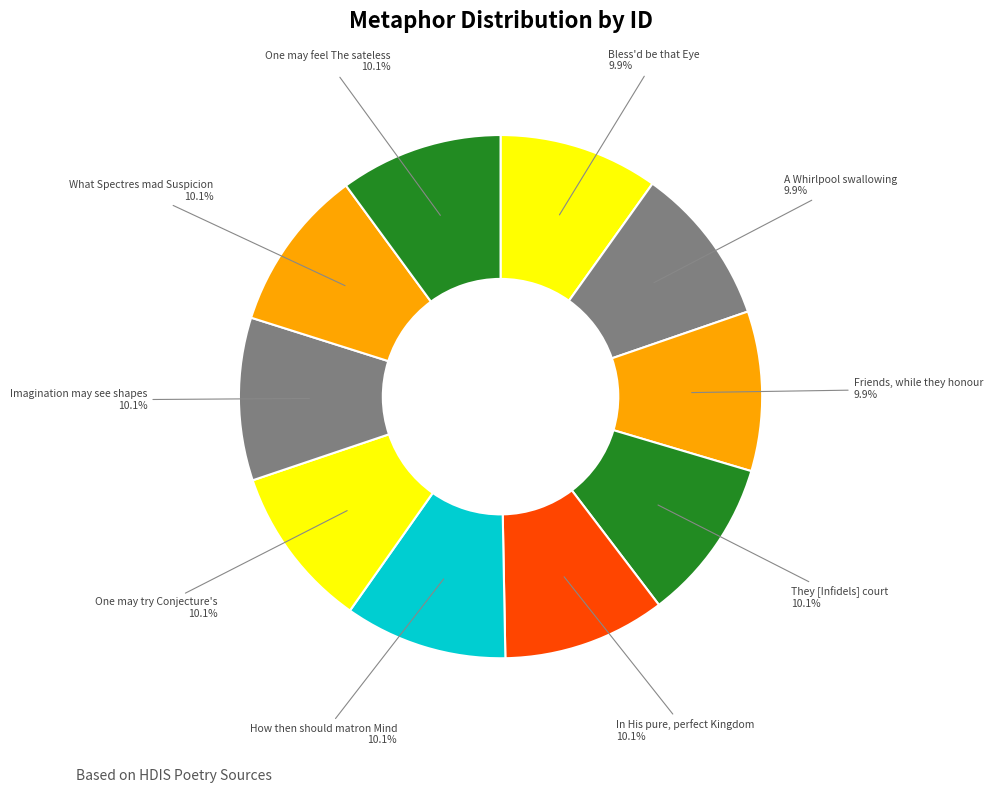

To the nearest percent, what is the average slice percentage?

10%